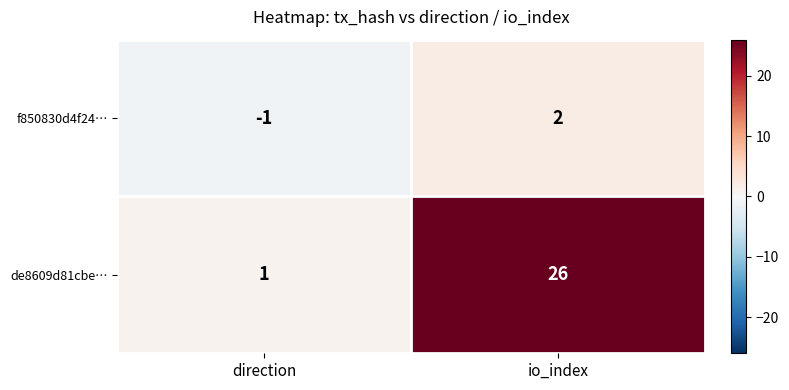

At how many categories does at least one series exceed 23?

1